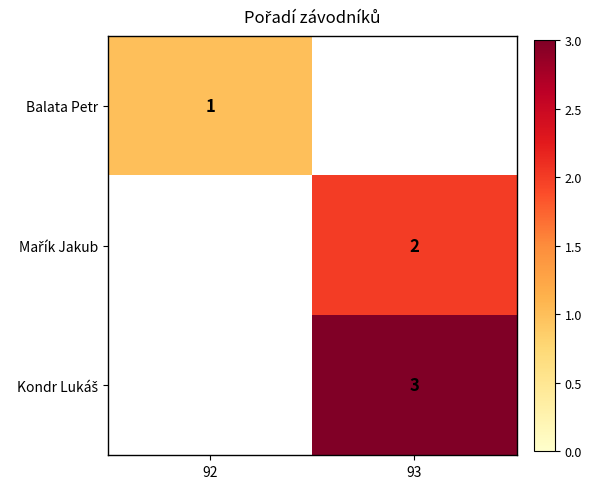

Which label corresponds to the smallest value in the chart?

92